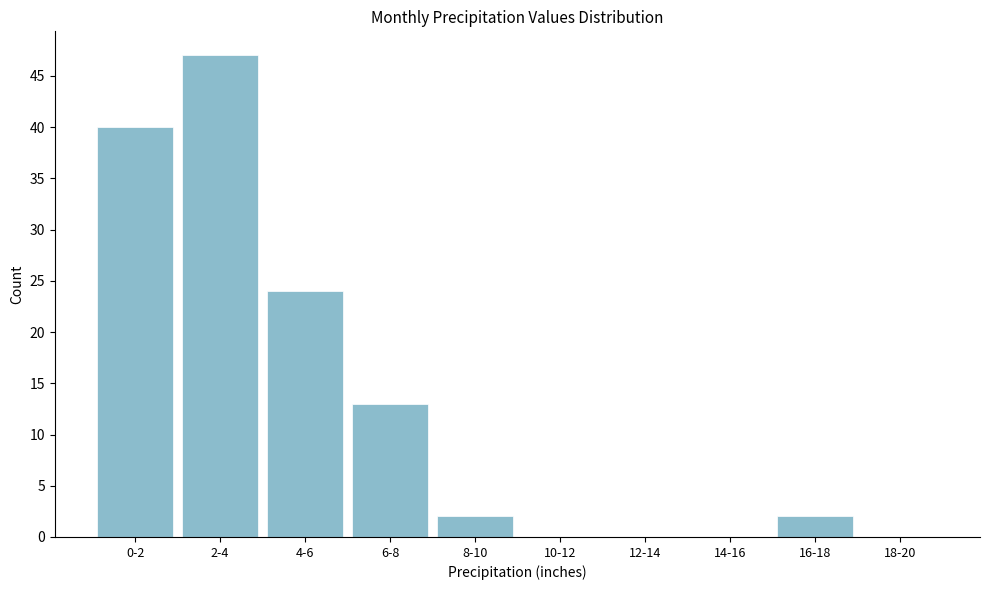

Reading left to right, what are all the values shown in this chart?

0-2=40	2-4=47	4-6=24	6-8=13	8-10=2	10-12=0	12-14=0	14-16=0	16-18=2	18-20=0